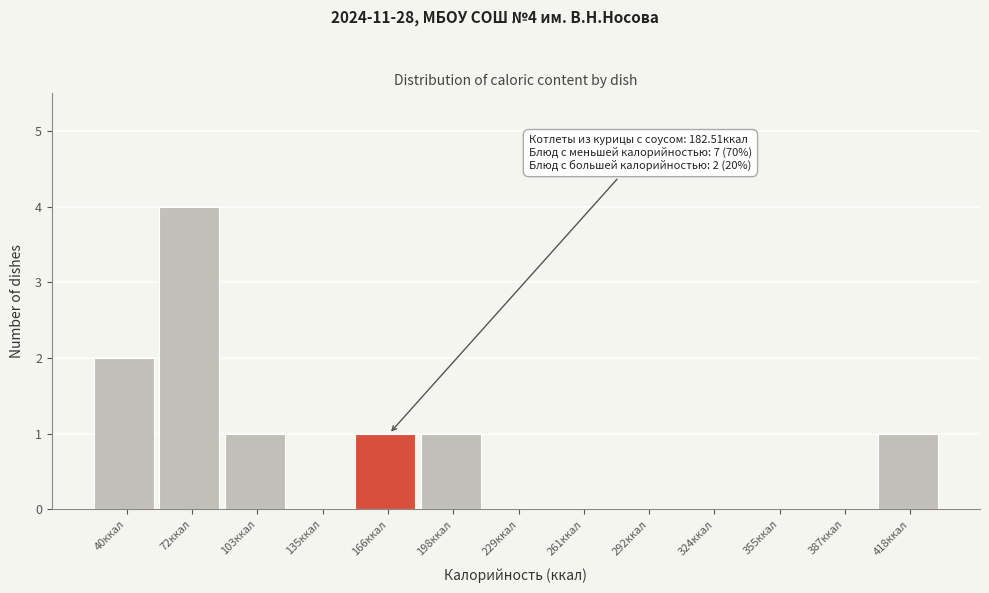

Reading right to left, list all the values displayed in this chart.

418ккал=1	387ккал=0	355ккал=0	324ккал=0	292ккал=0	261ккал=0	229ккал=0	198ккал=1	166ккал=1	135ккал=0	103ккал=1	72ккал=4	40ккал=2